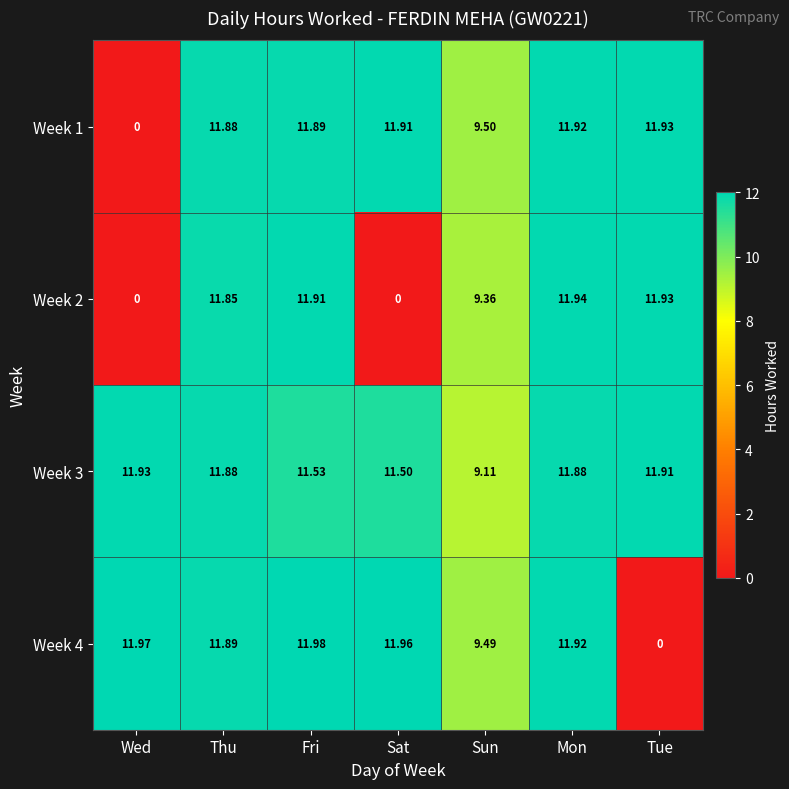

Rank the series at Sat from highest to lowest value.

Week 4, Week 1, Week 3, Week 2